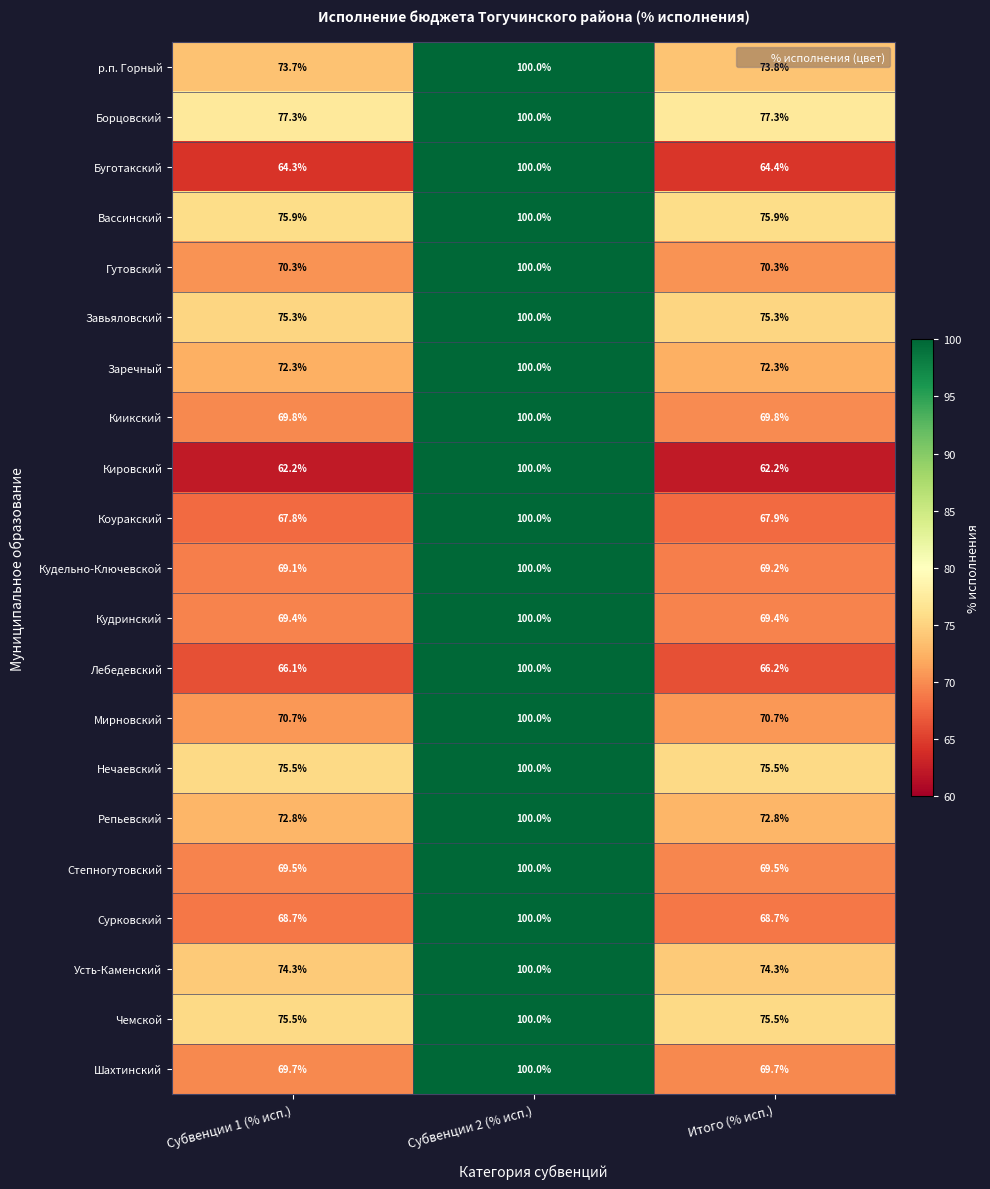

The Чемской series shows 75.5 at Субвенции 1 (% исп.). True or false?

True